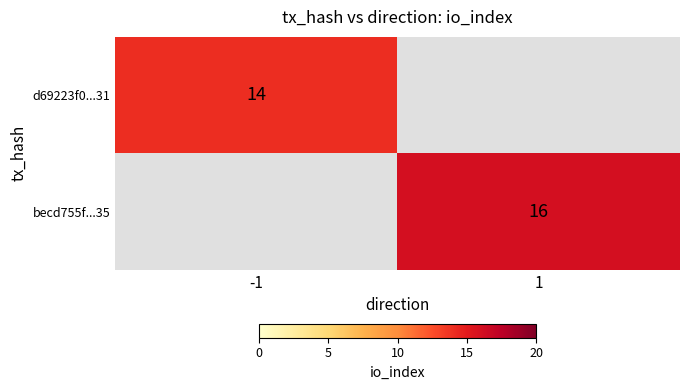

Is it true that becd755f...35 equals 16 at 1?

True